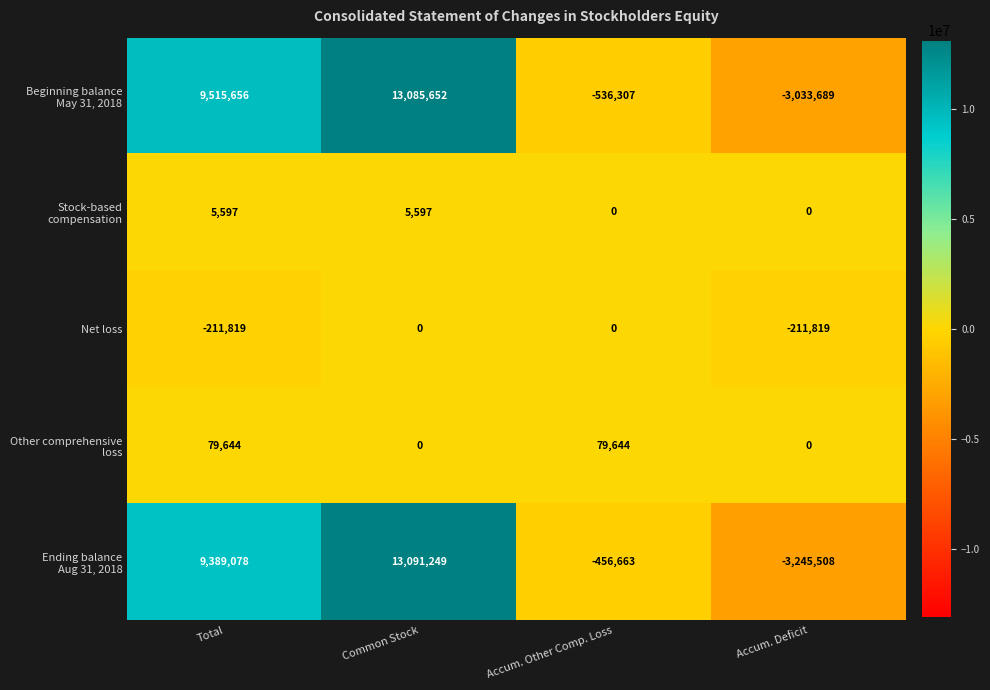

Read the Net loss value at Accum. Deficit.

-211819